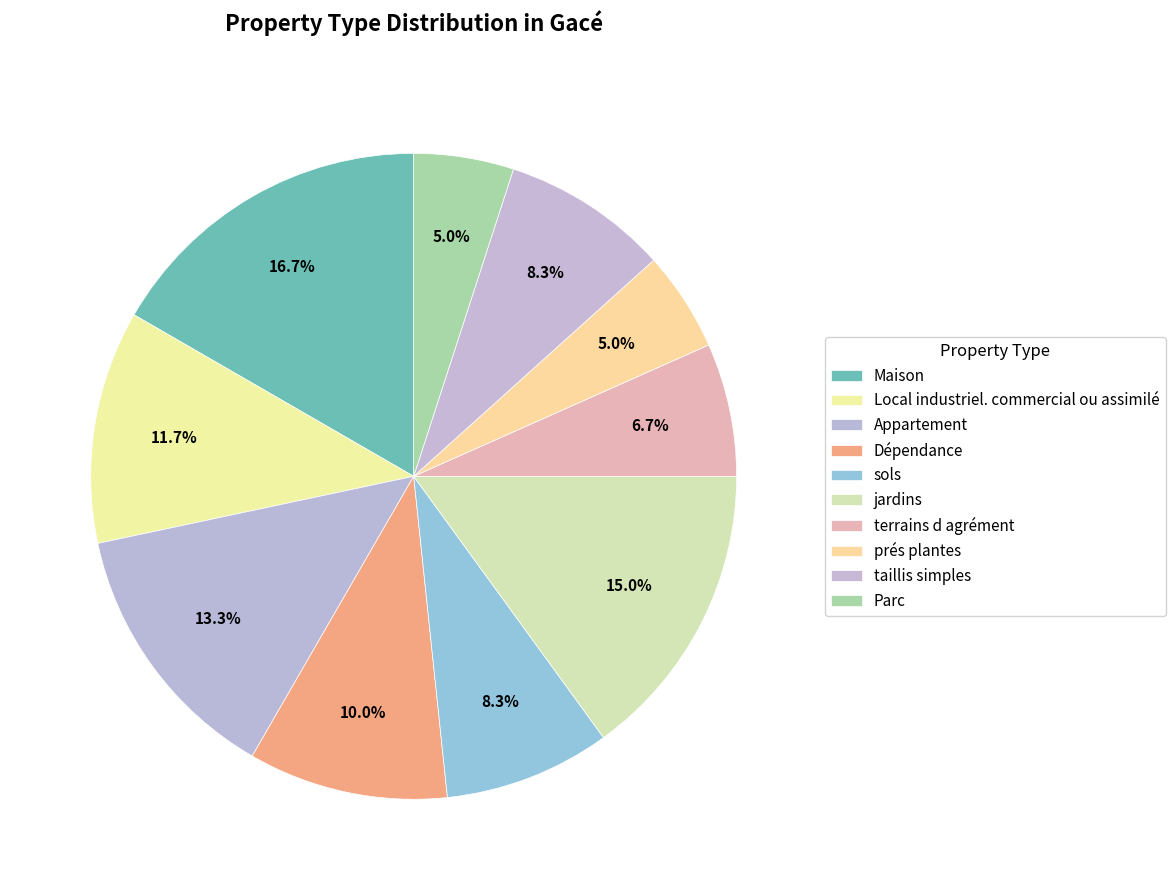

To the nearest percent, what is the difference between the largest and smallest slice percentages?

12%